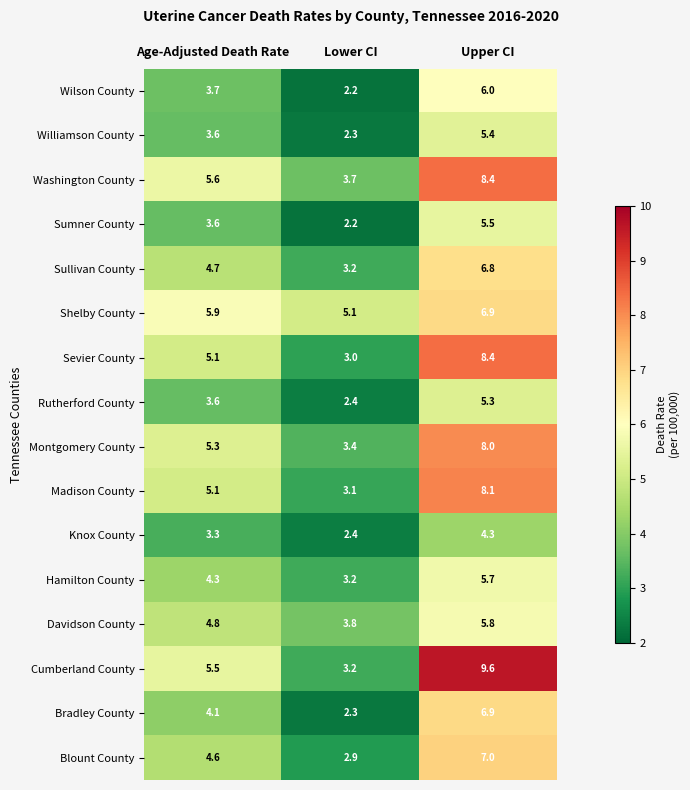

The Hamilton County series shows 4.3 at Lower CI. True or false?

False